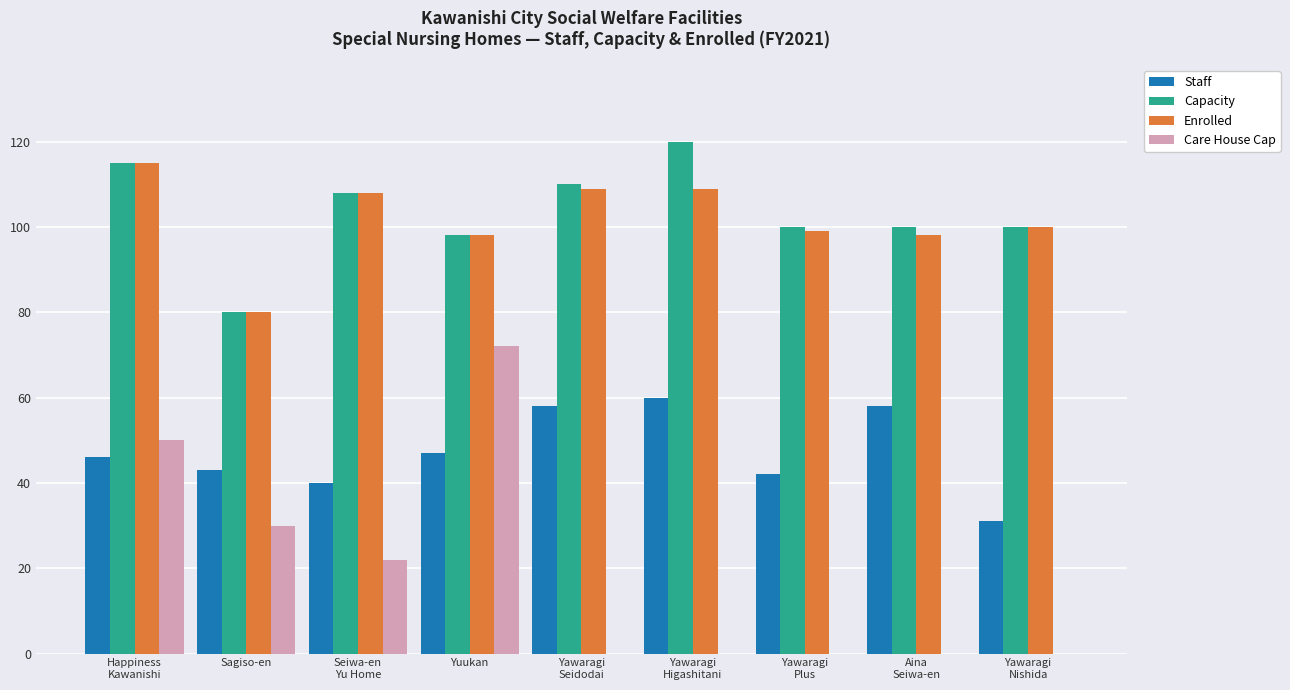

What is the maximum value for Enrolled?

115